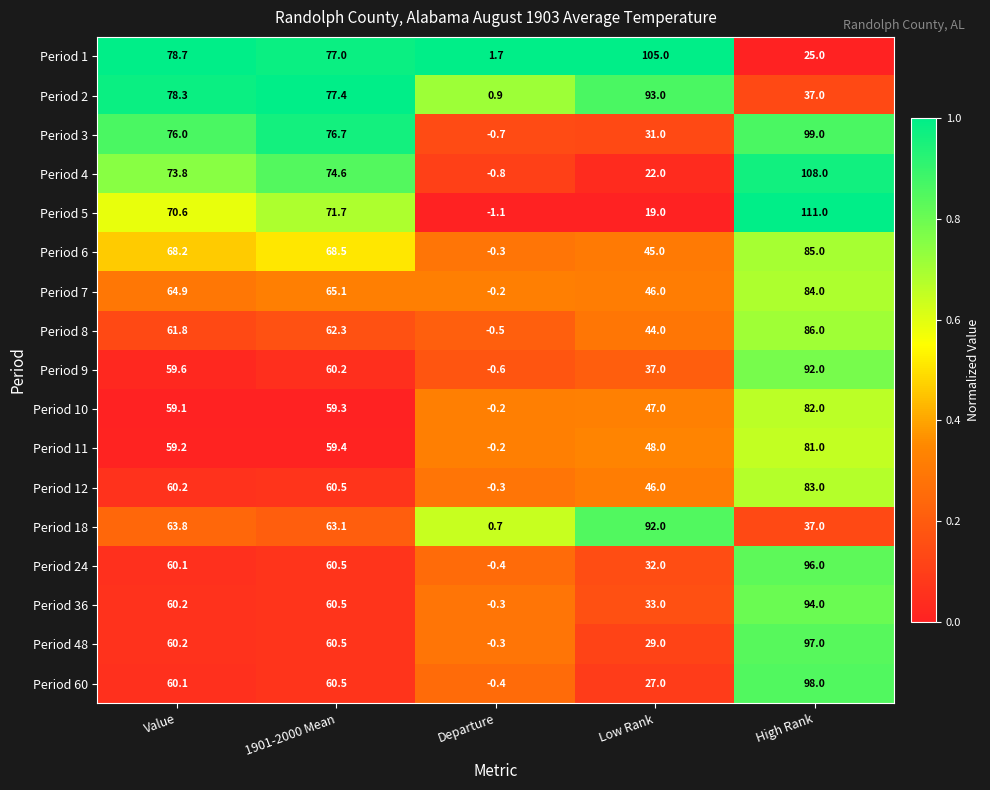

Which category has the highest value across all series?

High Rank